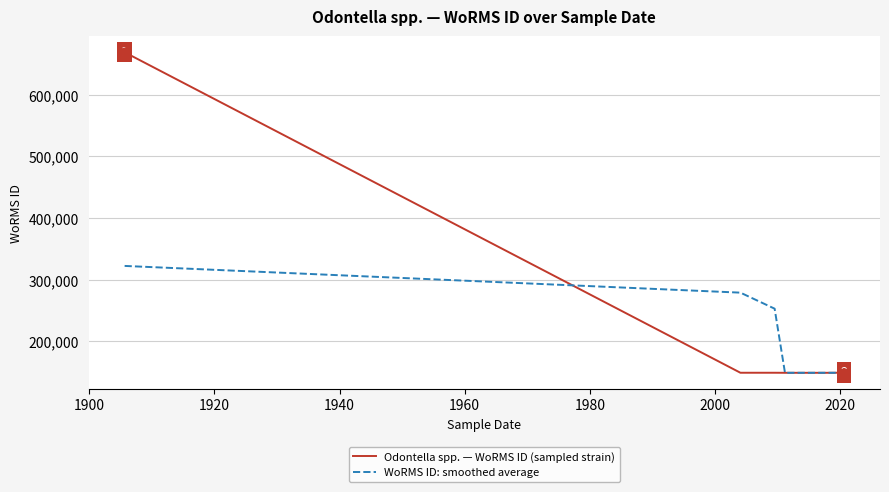

Which series reaches the maximum Y coordinate?

Odontella spp. — WoRMS ID (sampled strain)